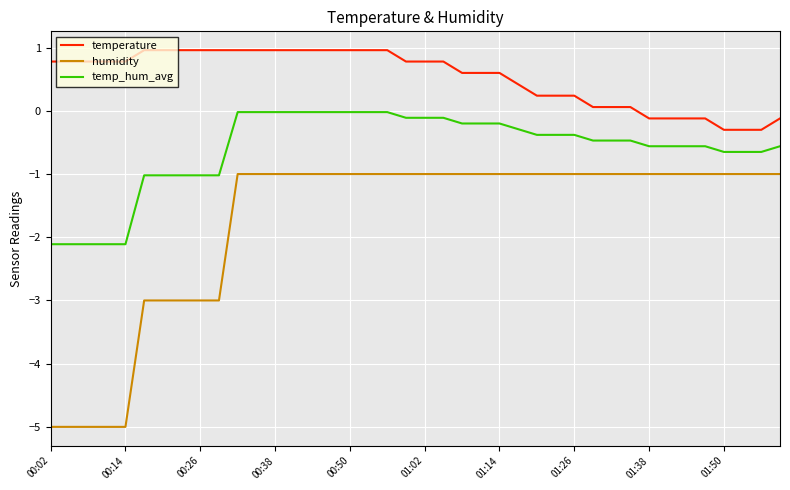

Rank the series by their maximum value, from lowest to highest.

humidity, temp_hum_avg, temperature